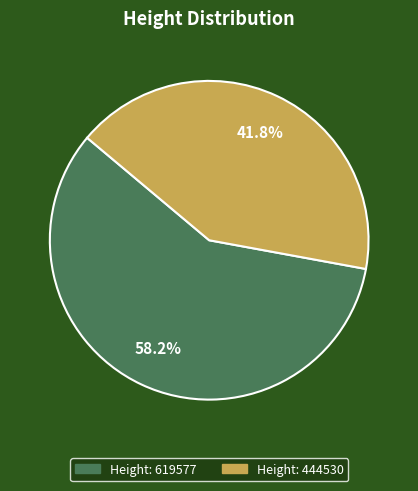

Does any single category account for the majority?

Yes